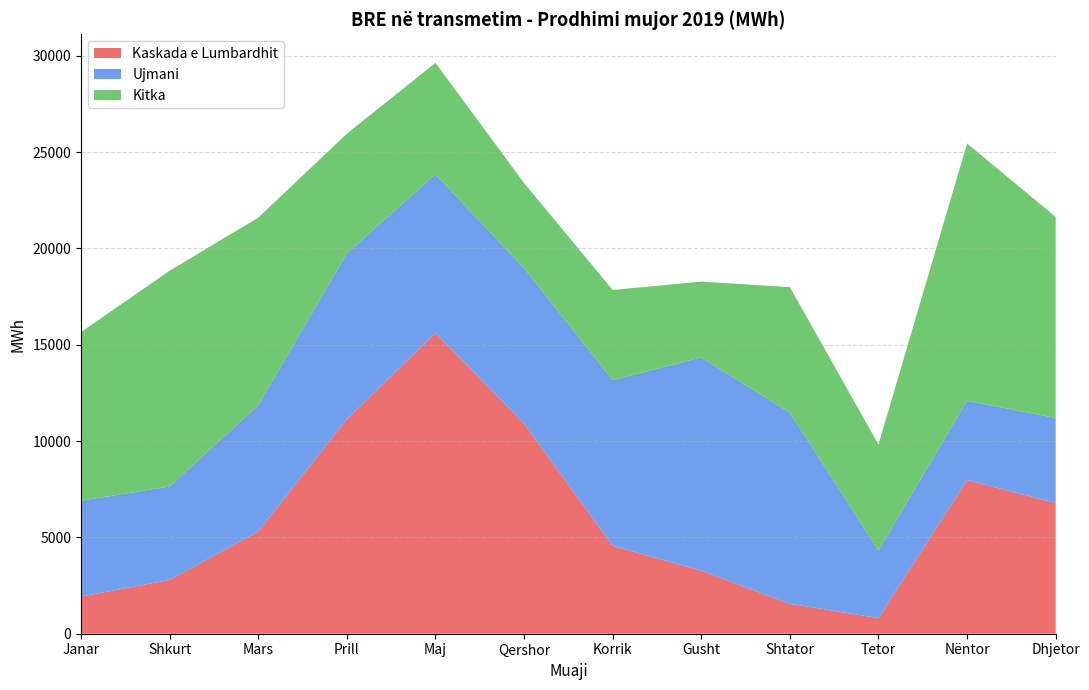

What is the maximum value for Kaskada e Lumbardhit?

15612.2